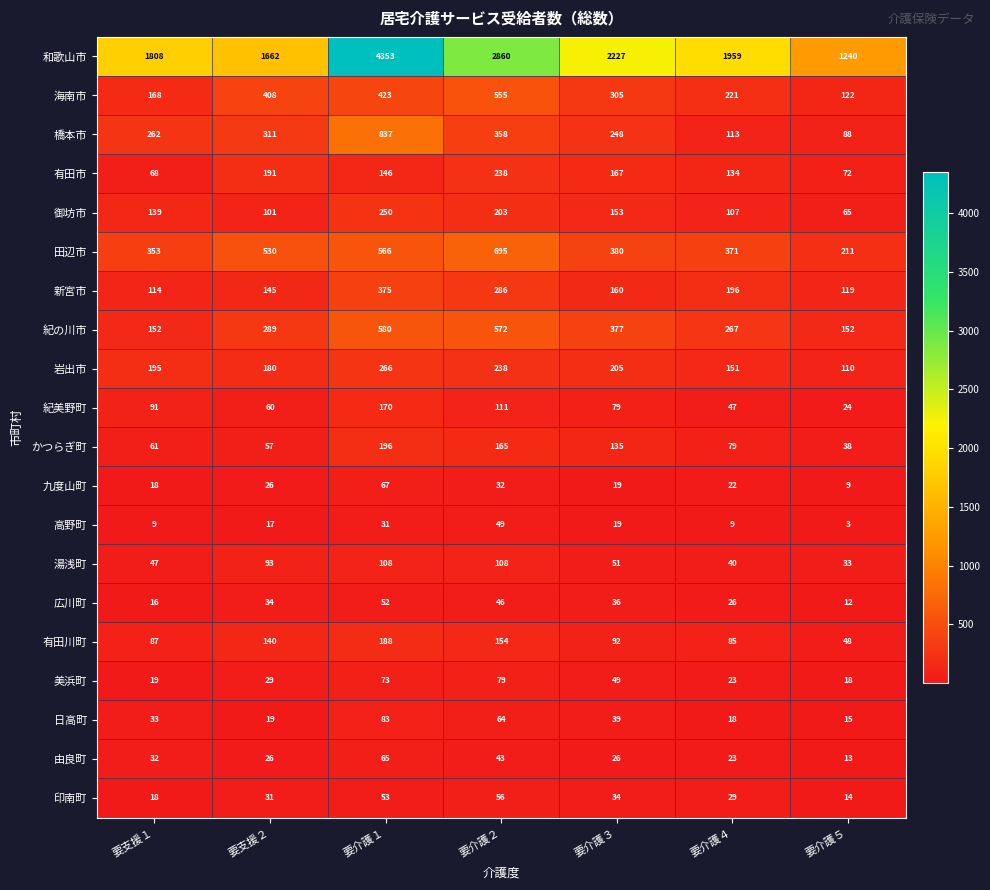

The value of 有田川町 at 要支援２ is 193. True or false?

False